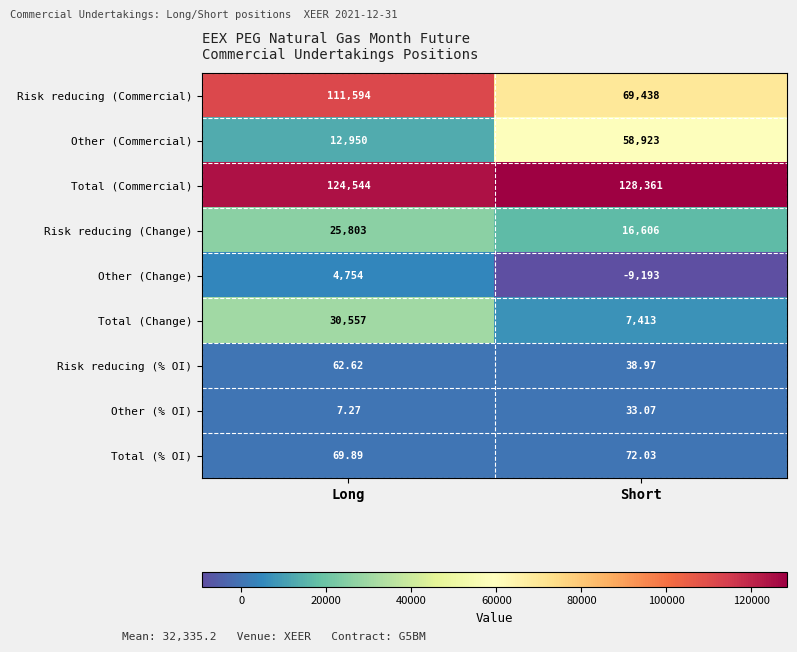

How many values in the Total (Change) series are below 30557?

1